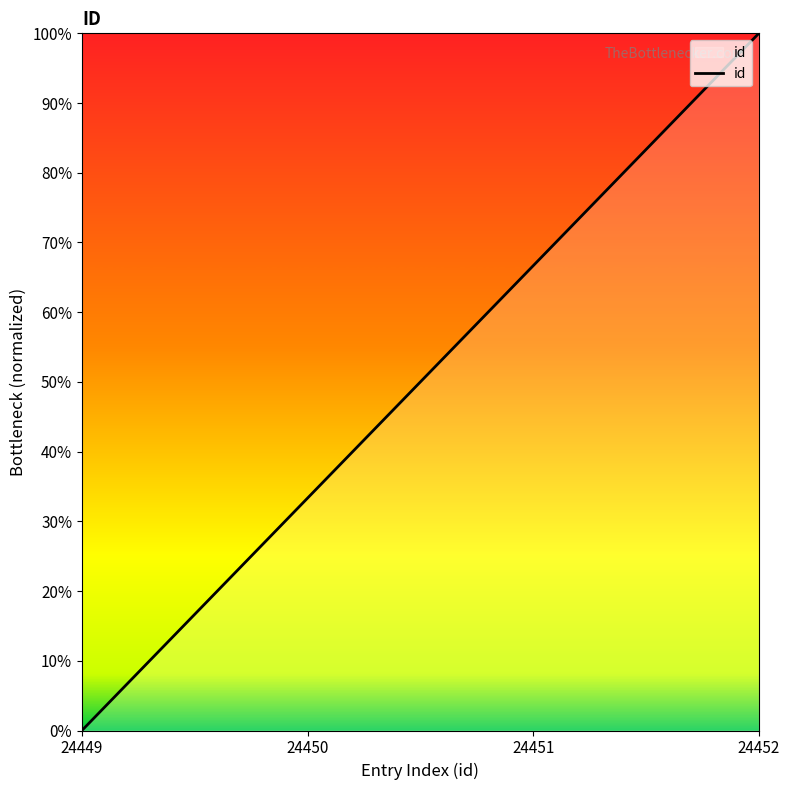

How many values are below 66?

2